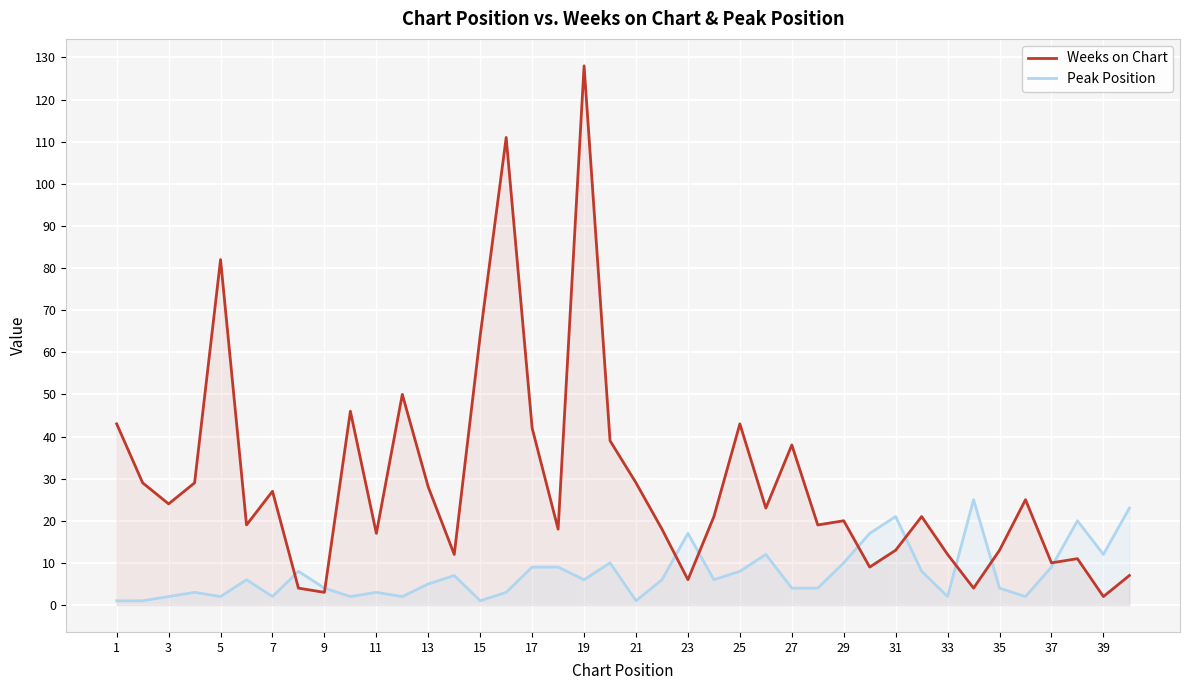

Where does the Weeks on Chart series first go above 21?

1